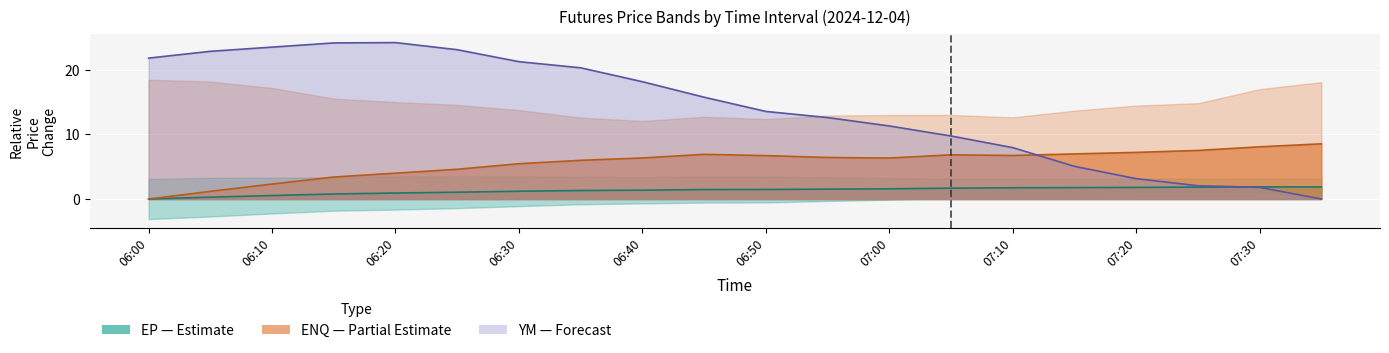

List the series in order of their overall mean, lowest first.

EP (col_2), ENQ (col_7), YM (col_12)